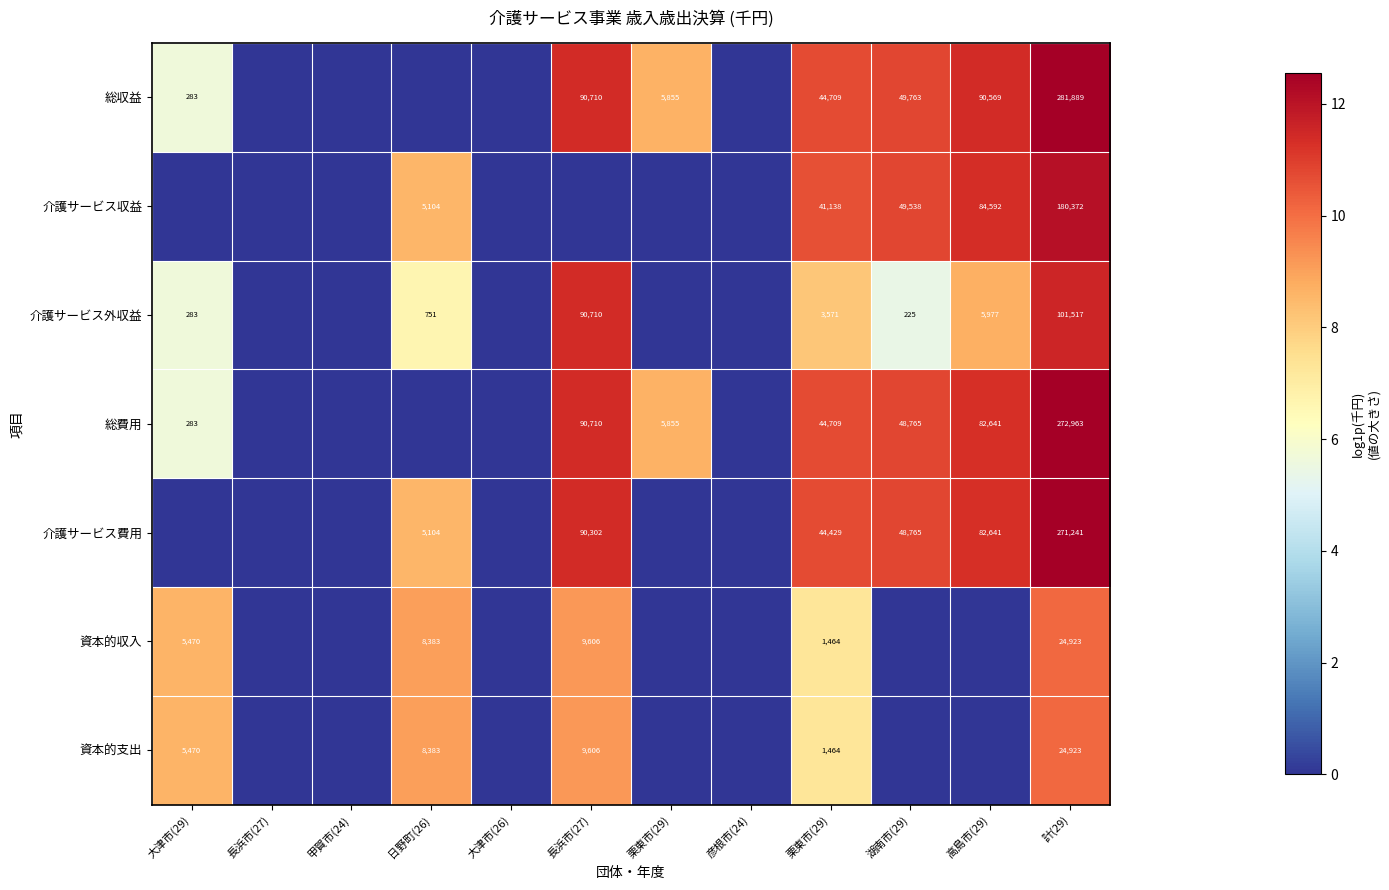

At which label does 介護サービス収益 reach its minimum?

大津市(29)